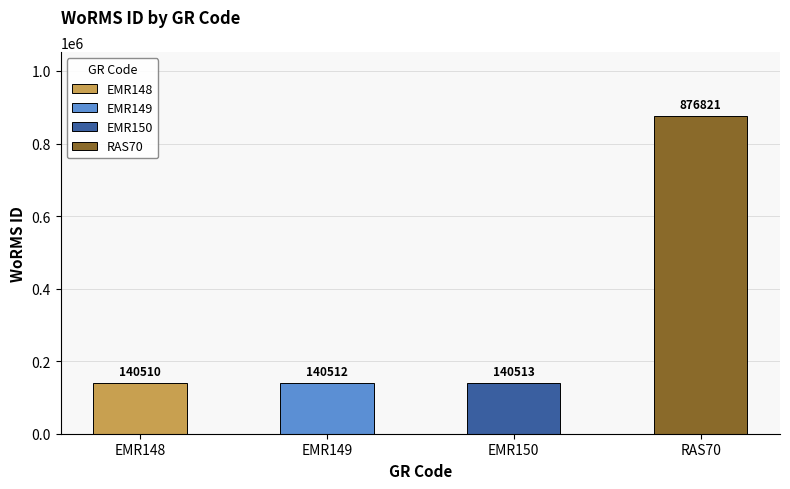

What is the difference between the maximum and minimum values?

736311